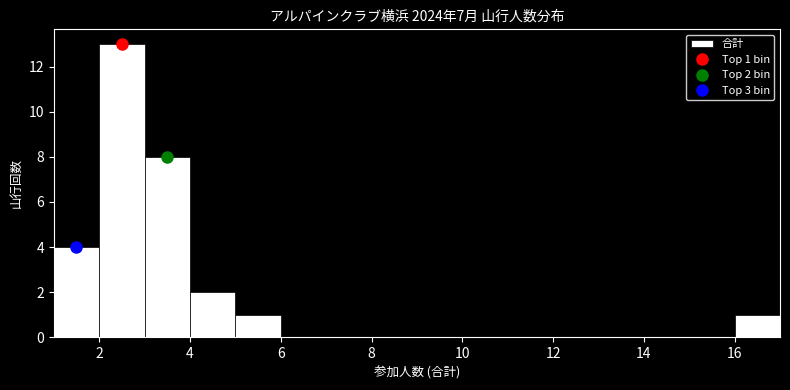

Over which range of the x-axis is the bar tallest?

2 to 3